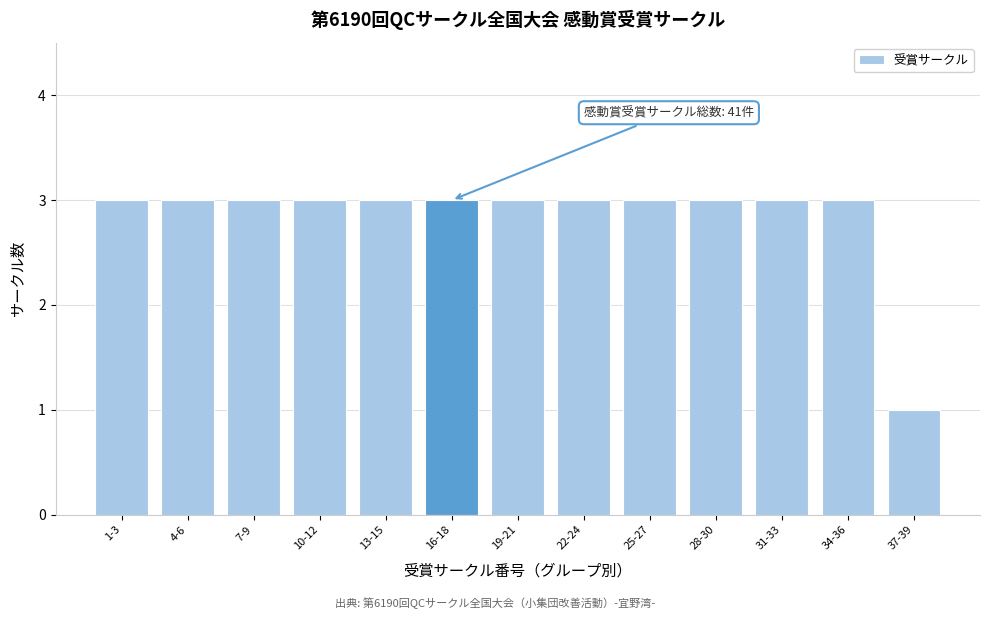

Reading left to right, what are all the values shown in this chart?

1-3=3	4-6=3	7-9=3	10-12=3	13-15=3	16-18=3	19-21=3	22-24=3	25-27=3	28-30=3	31-33=3	34-36=3	37-39=1